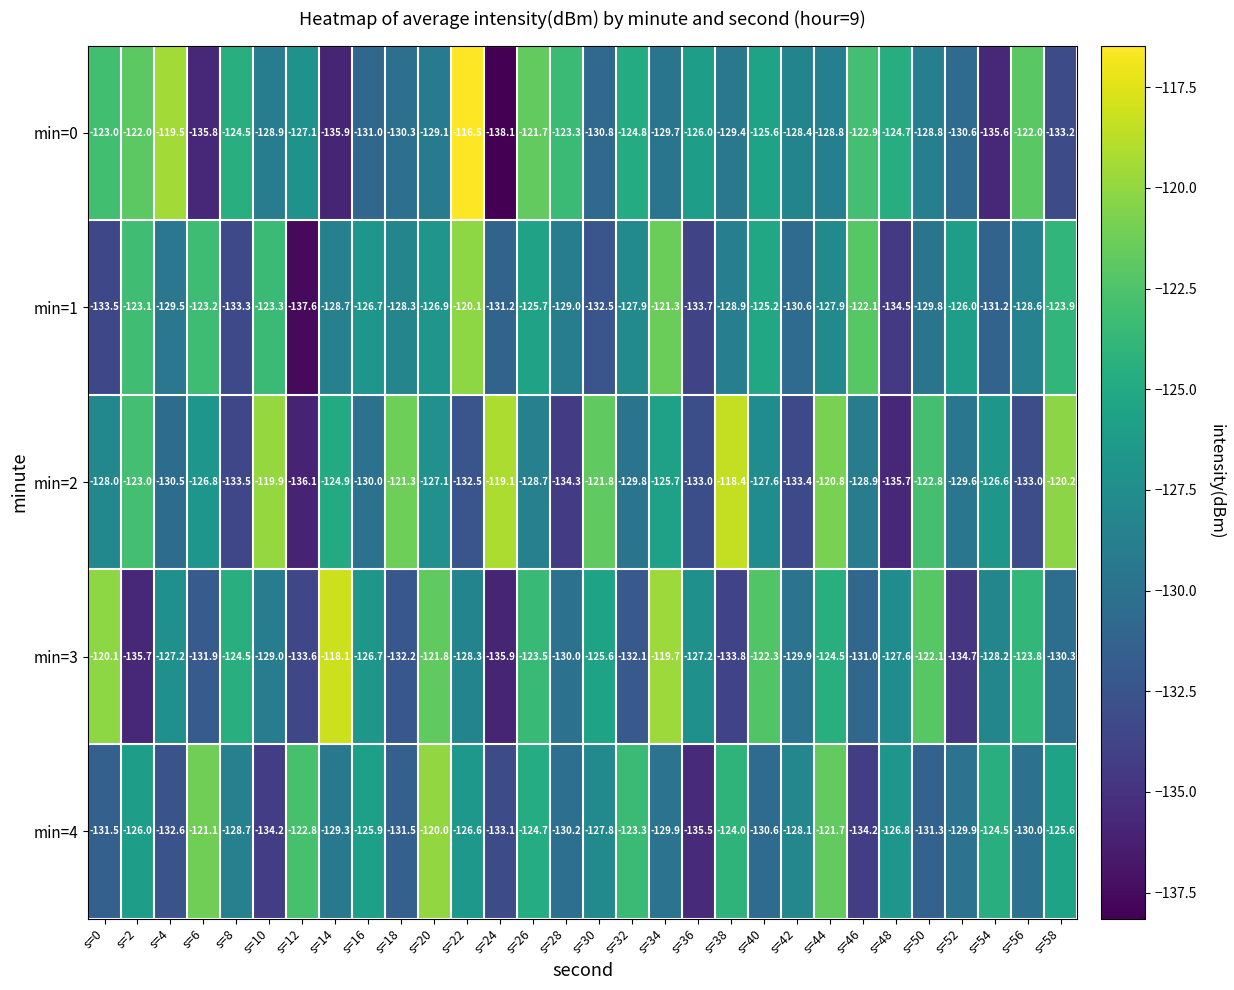

Which series changed the most between s=8 and s=24?

min=2